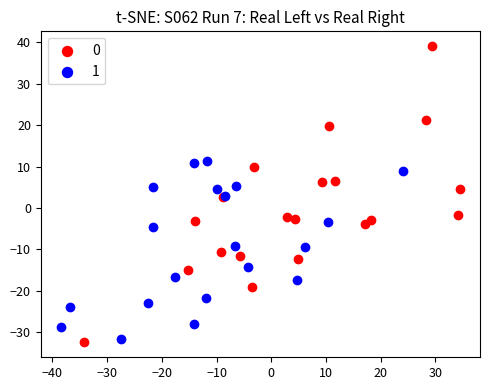

What are all the series names shown in the legend?

0, 1